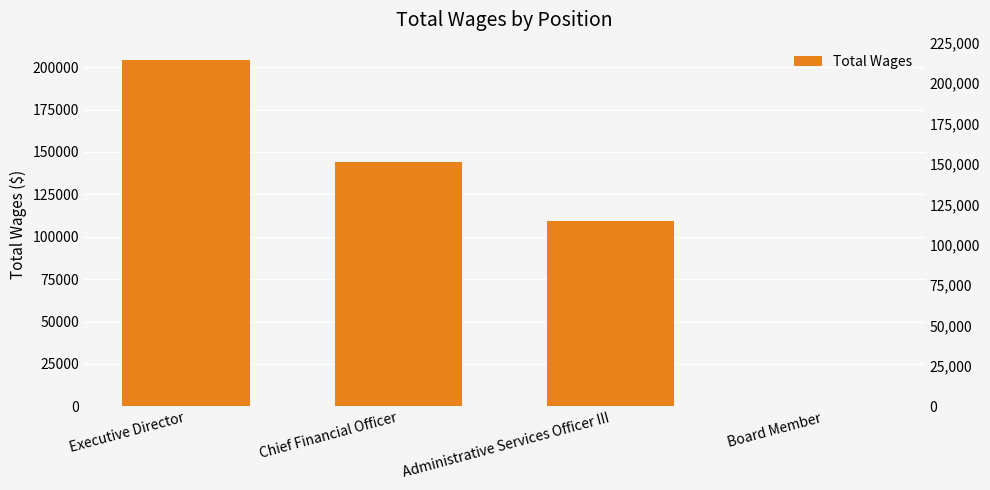

Where does the data first go above 144145?

Executive Director